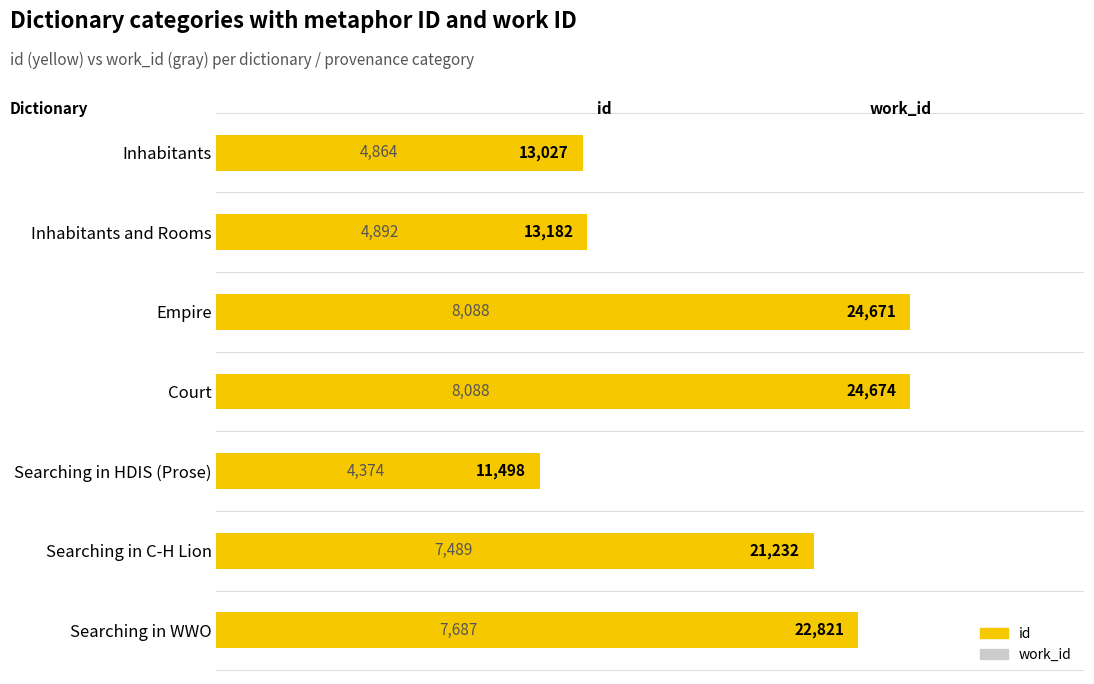

Is it true that work_id equals 4864 at Inhabitants?

True